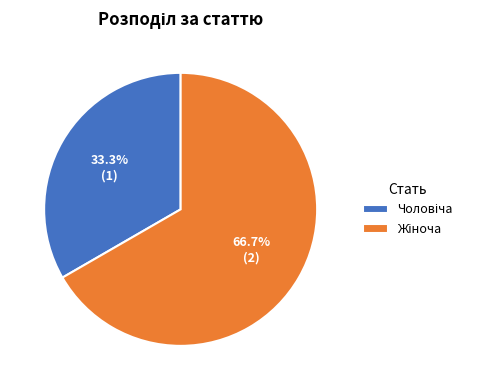

Is there a majority slice in this chart?

Yes